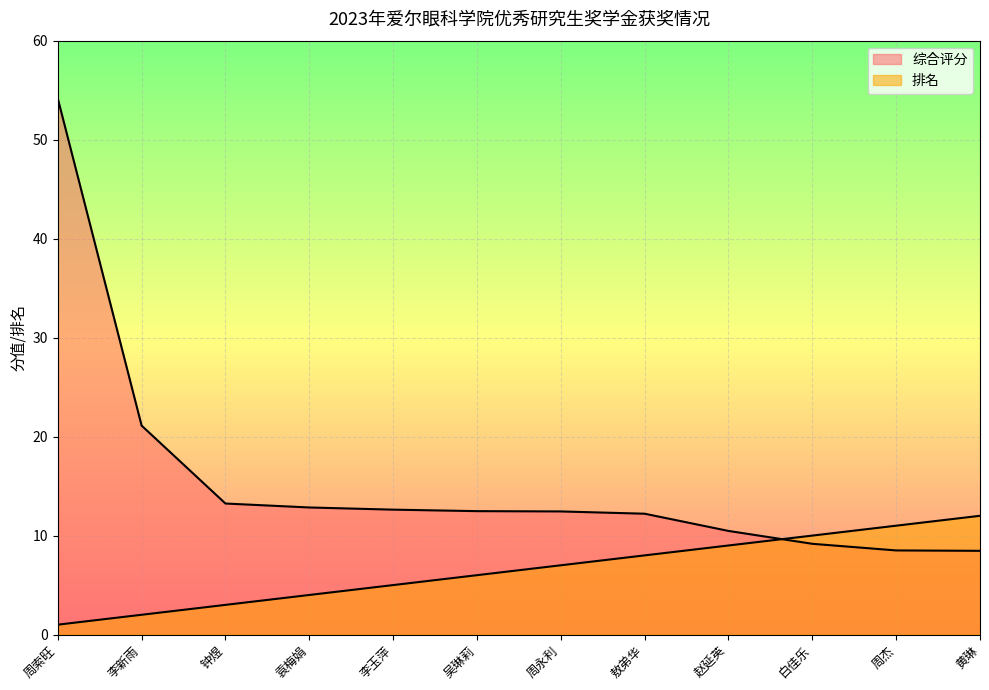

What is the difference between the highest and lowest values at 周索旺?

53.2